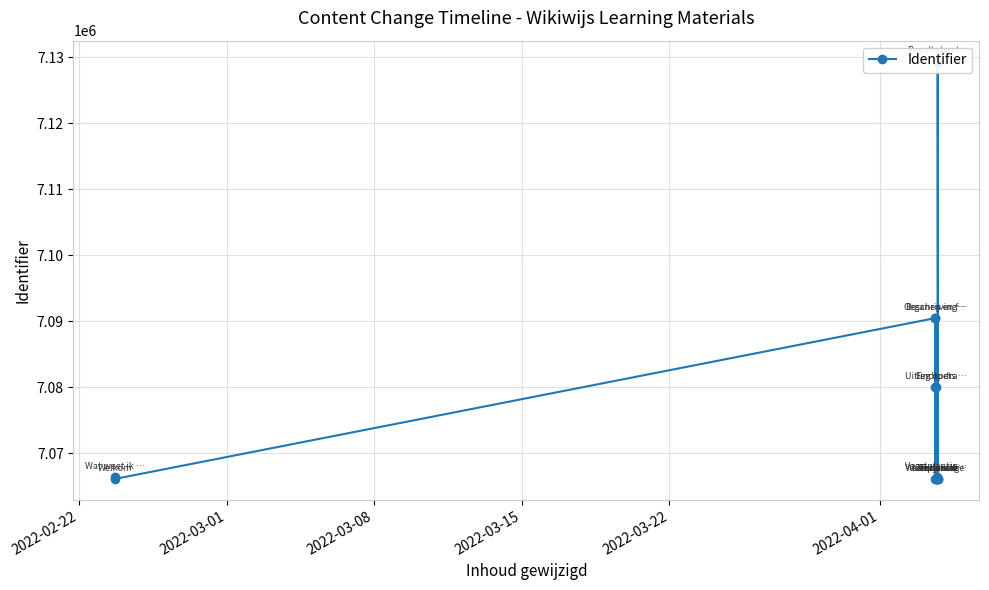

True or false: the data shows 2571072 at 2022-03-01.

False